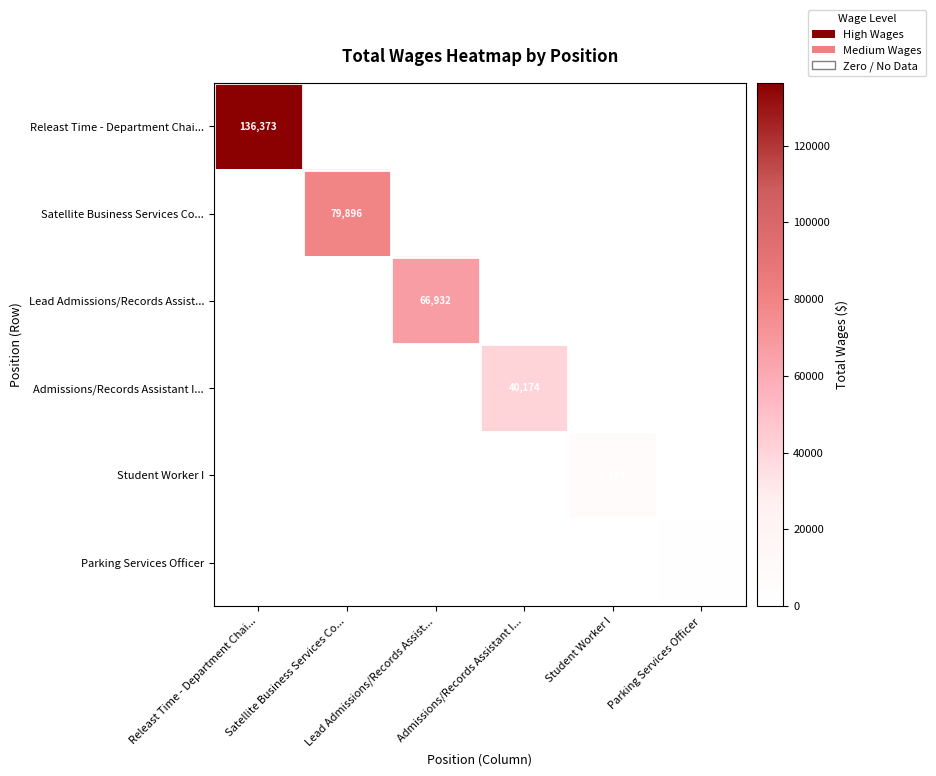

How many values in Student Worker I are above zero?

1